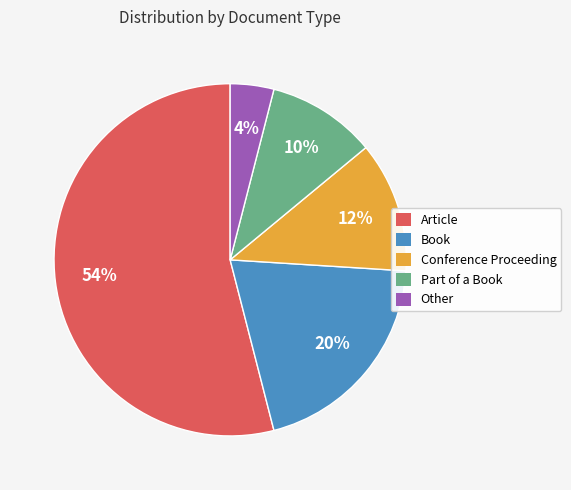

To the nearest percent, what is the combined percentage of Other and Conference Proceeding?

16%